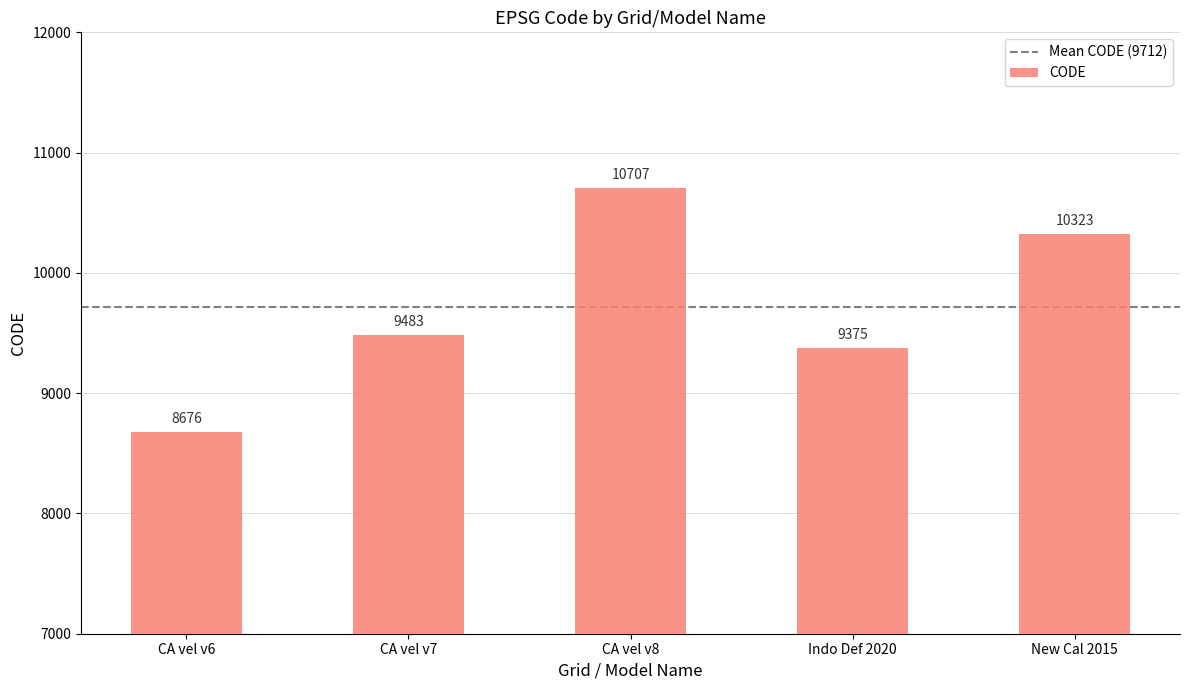

True or false: the data shows 9375 at Indo Def 2020.

True